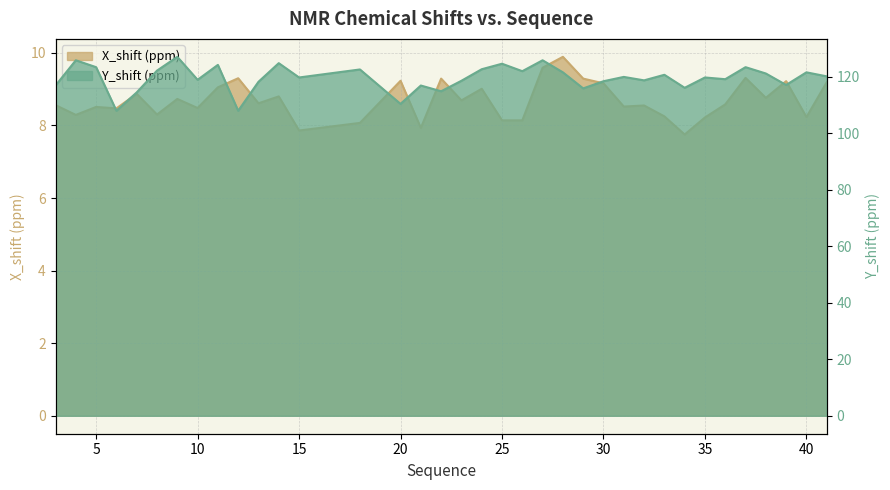

Where is X_shift nearest to the value 8?

18